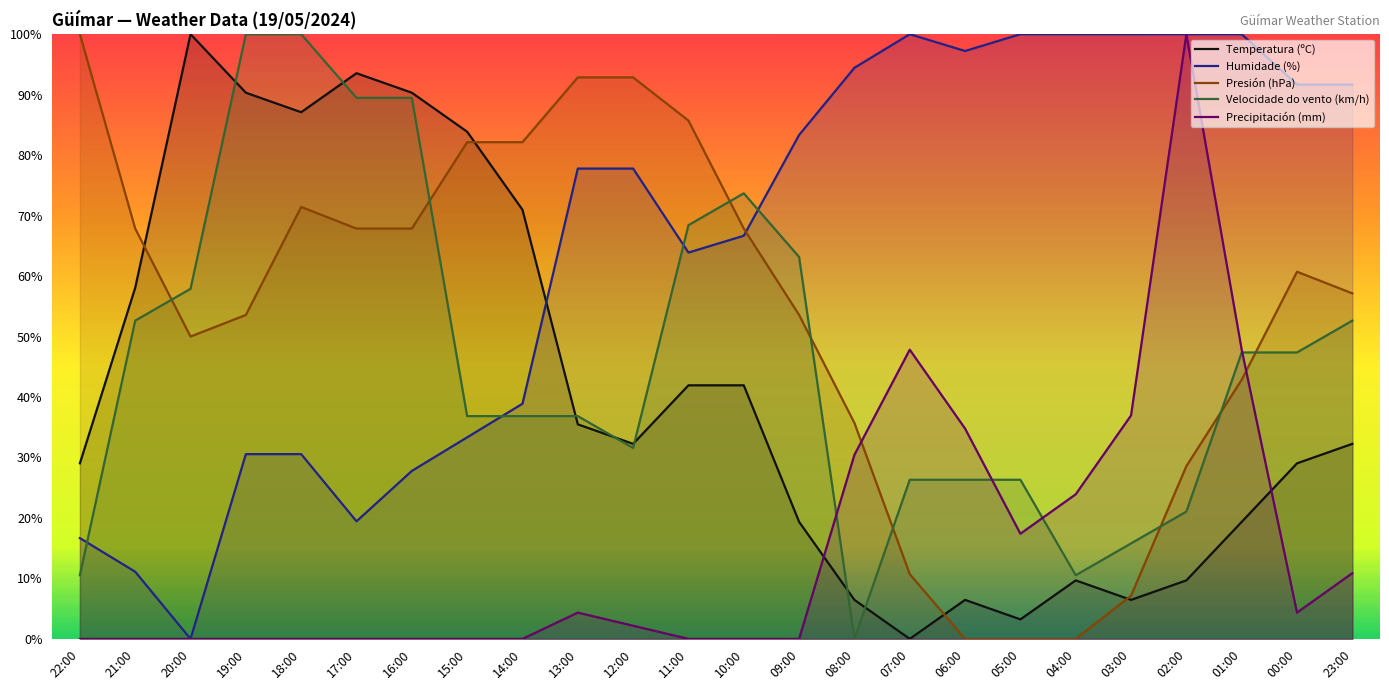

Which category has the highest value across all series?

20:00